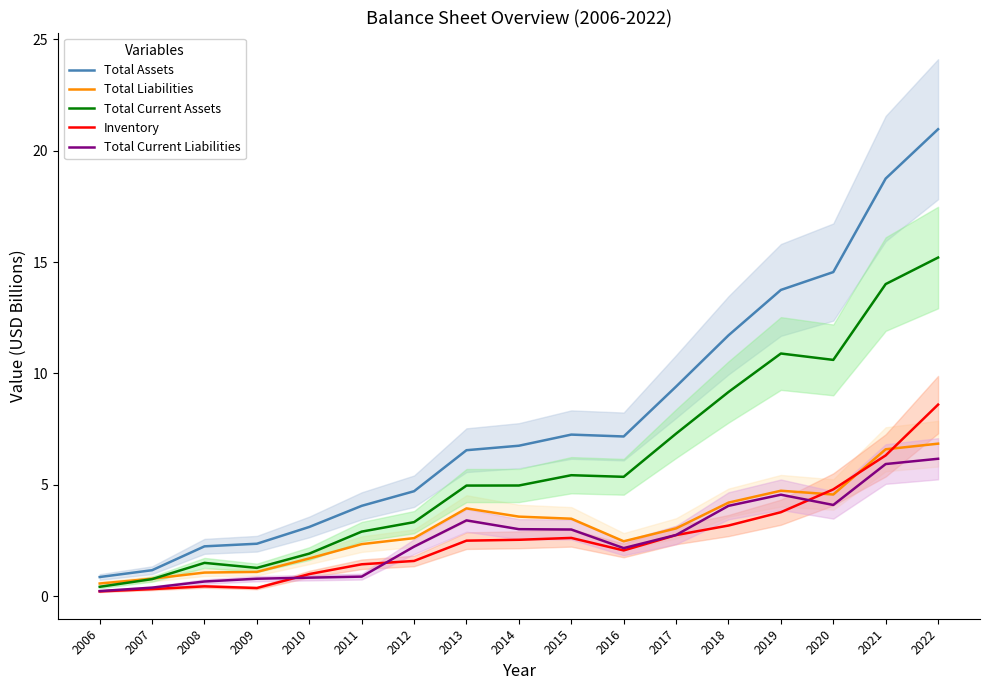

Between 2008 and 2021, which series saw the biggest shift?

Total Assets